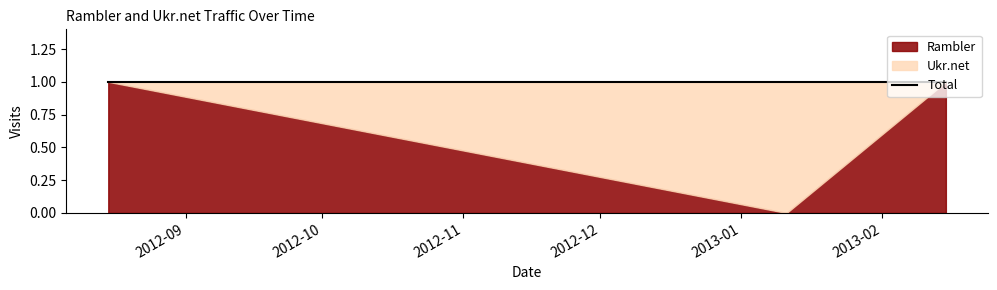

Is the value of Ukr.net at 2013-02-15 greater than the value of Rambler at 2012-08-15?

No